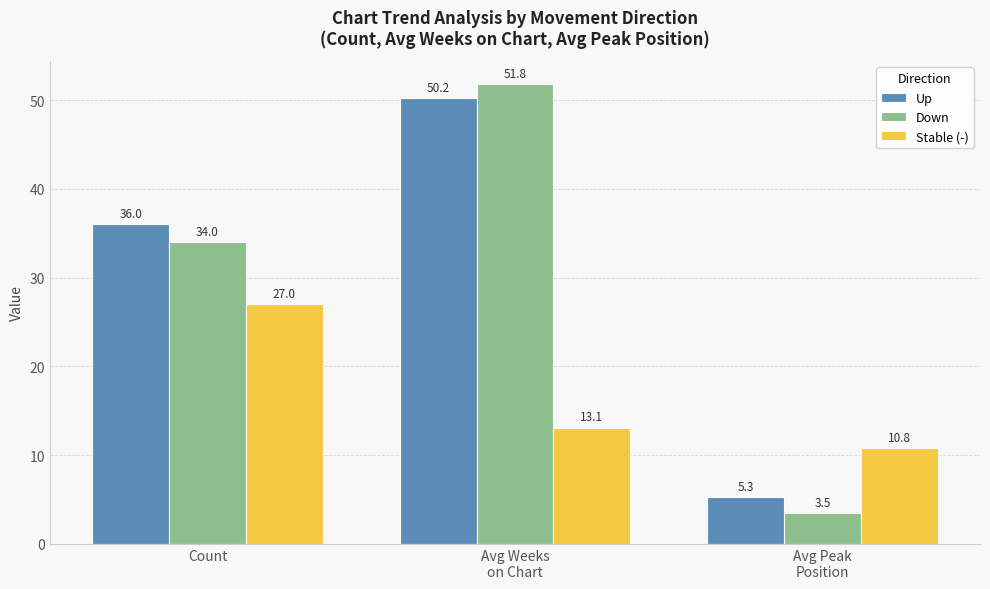

How many values in the Stable (-) series are below 13?

1